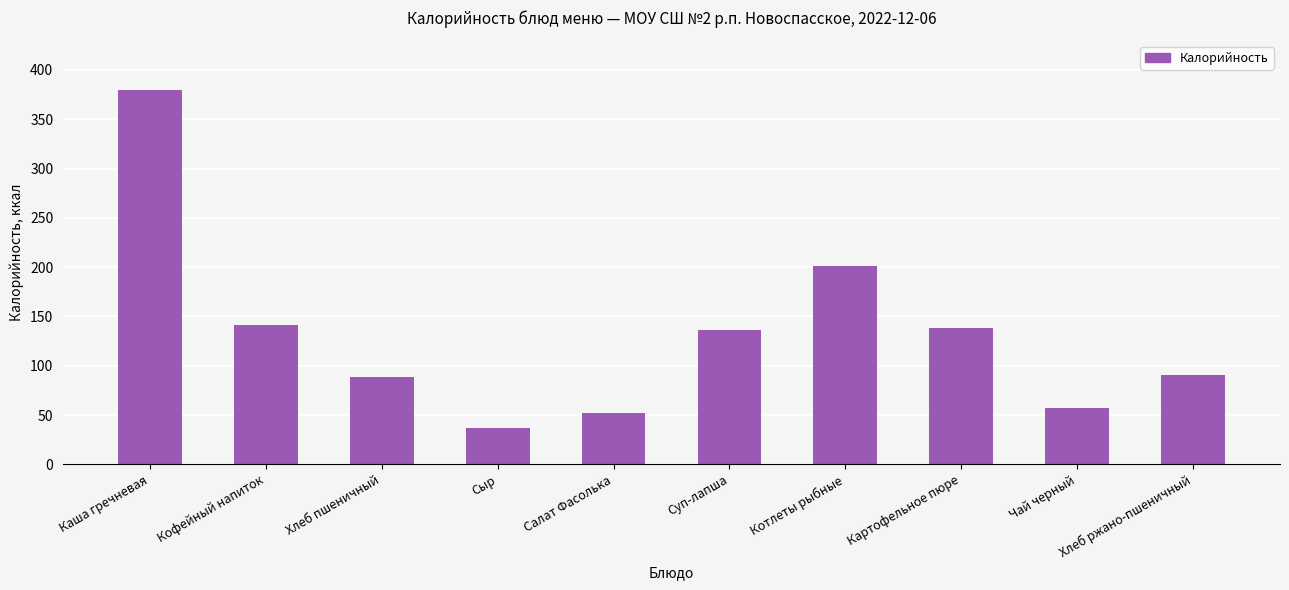

What is the value of the 3rd bar from the left?

88.8